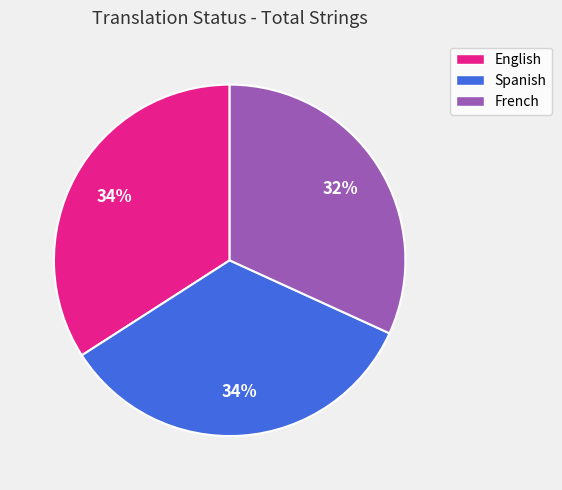

Do Spanish and English together represent more than half of the pie?

Yes